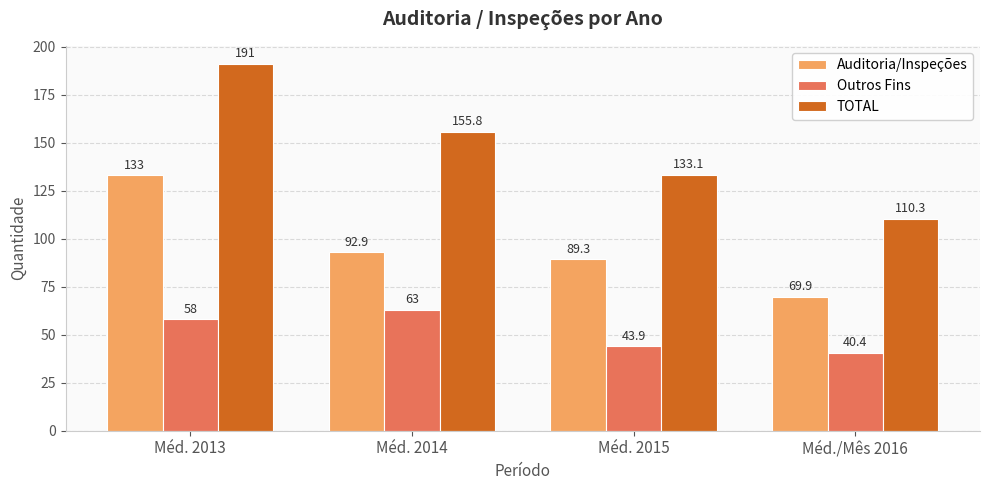

Which series has the largest range (max minus min)?

TOTAL